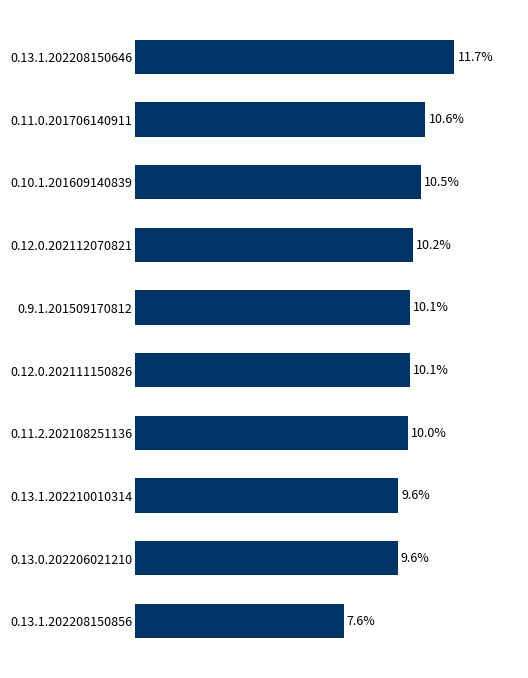

At which category does the chart reach its minimum across all series?

0.13.1.202208150856